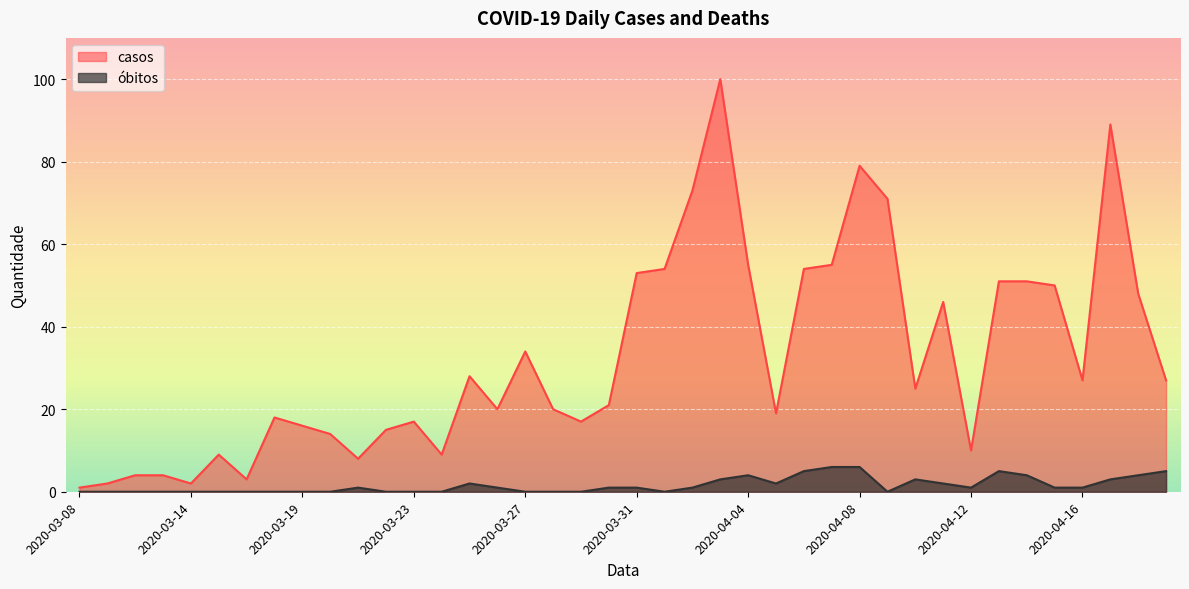

At which category does the chart reach its peak across all series?

2020-04-03